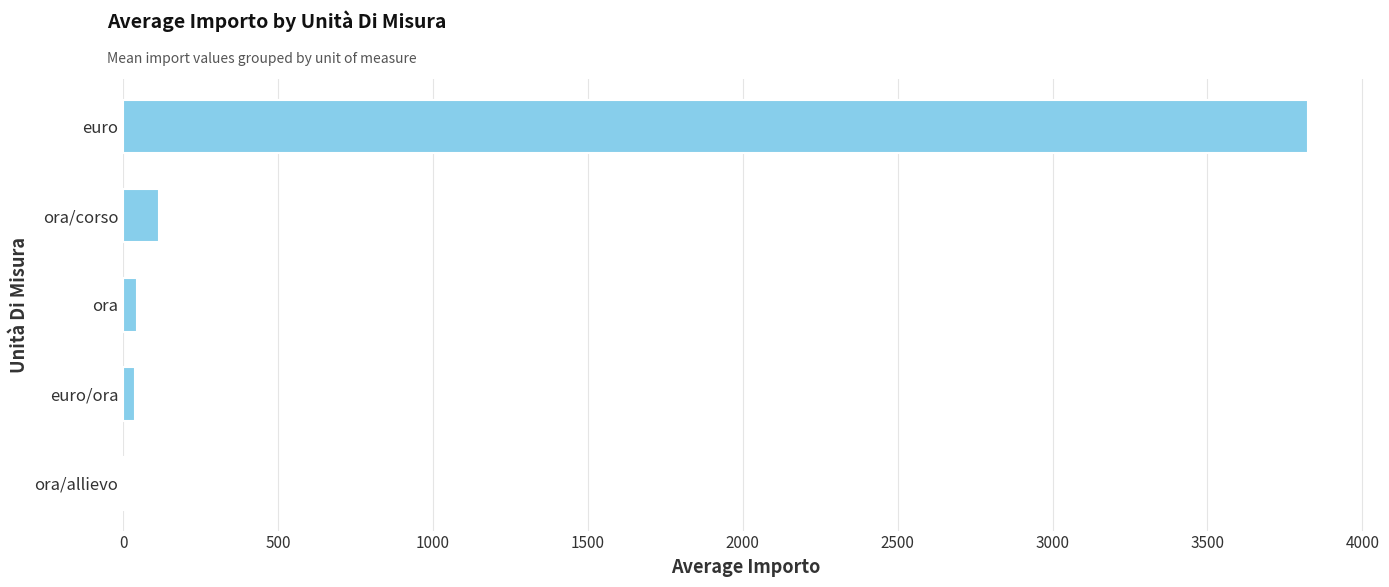

What is the maximum value shown in the chart?

3825.0